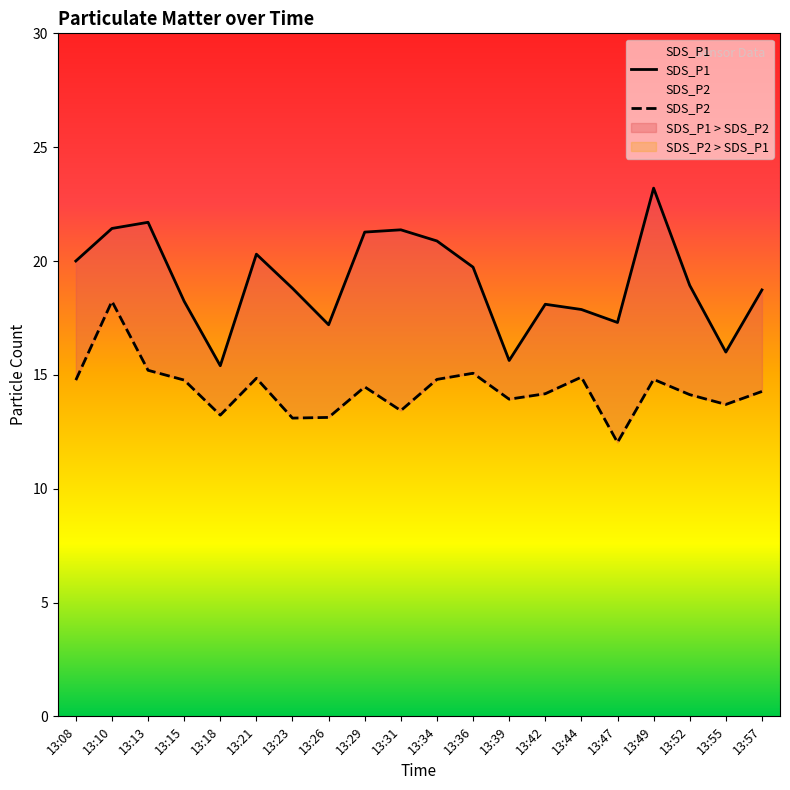

The SDS_P2 series shows 14.8 at 13:08. True or false?

True